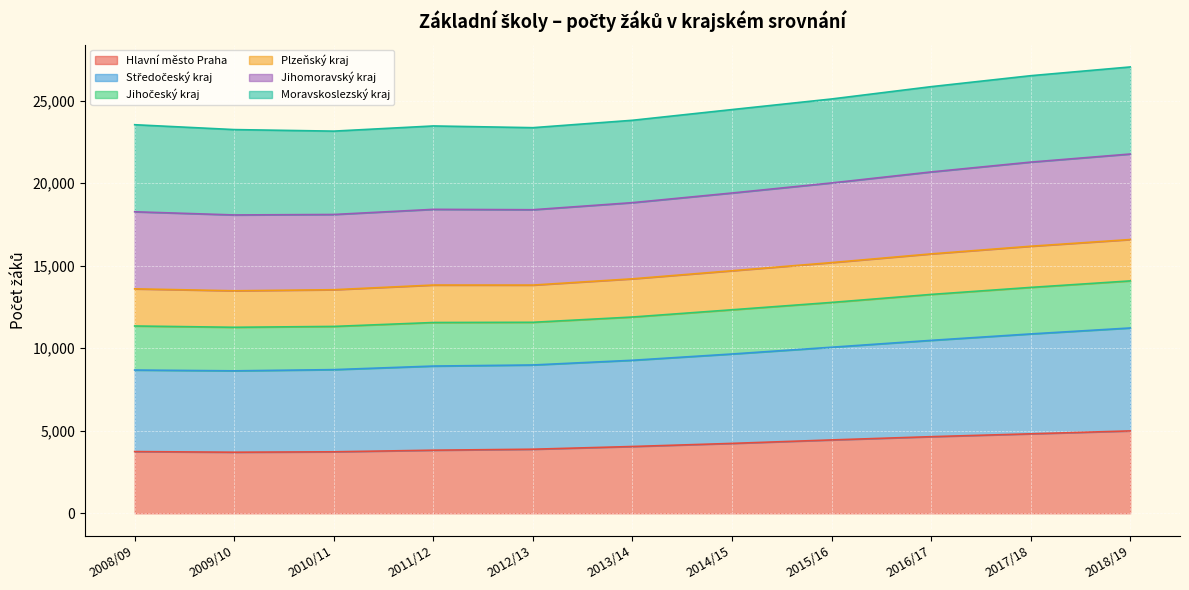

What is the lowest value of the Hlavní město Praha series?

3698